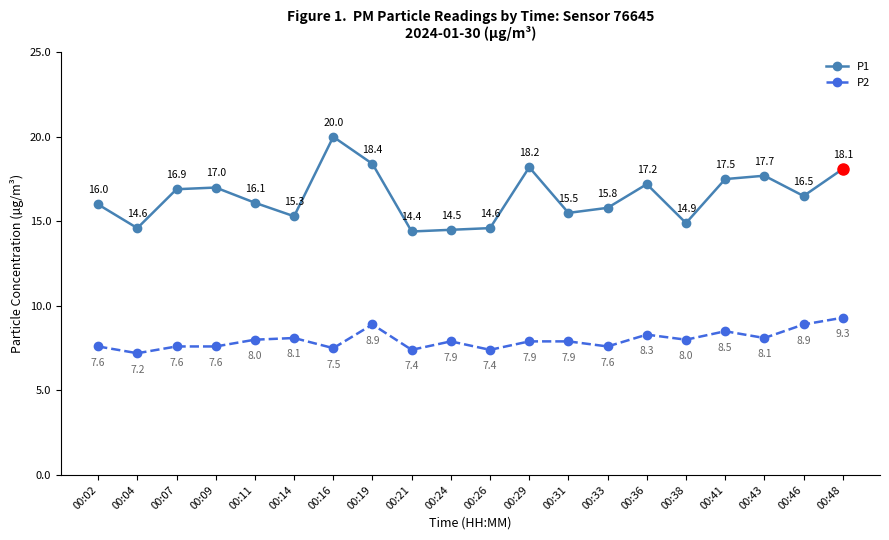

Which category has the lowest value across all series?

00:04